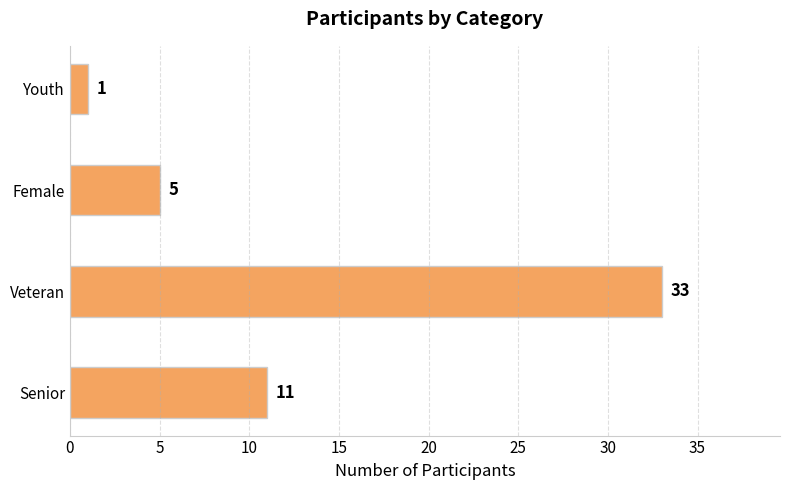

What is the difference between the values at Veteran and Senior?

22